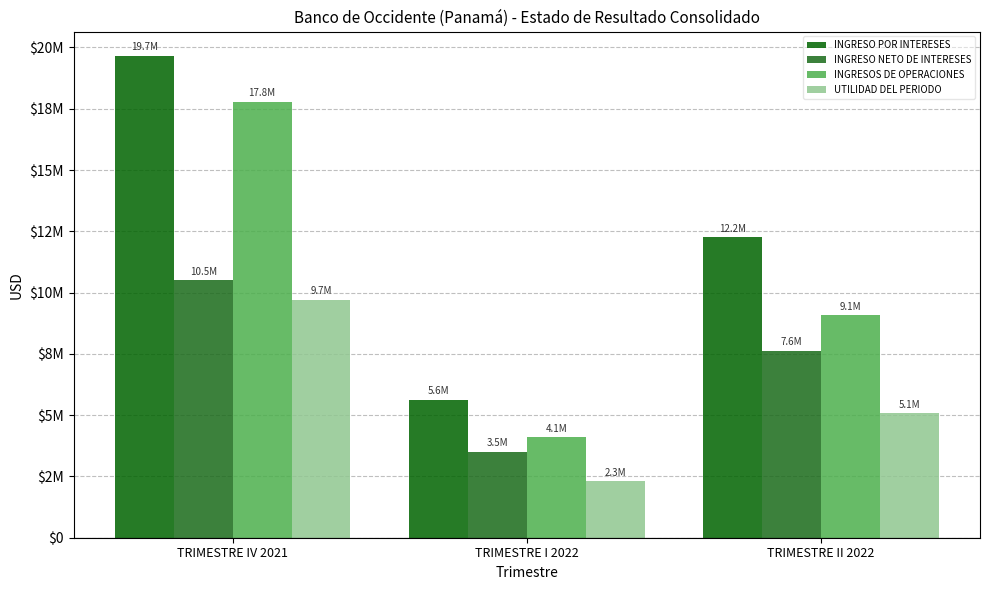

Are the bars horizontal?

No